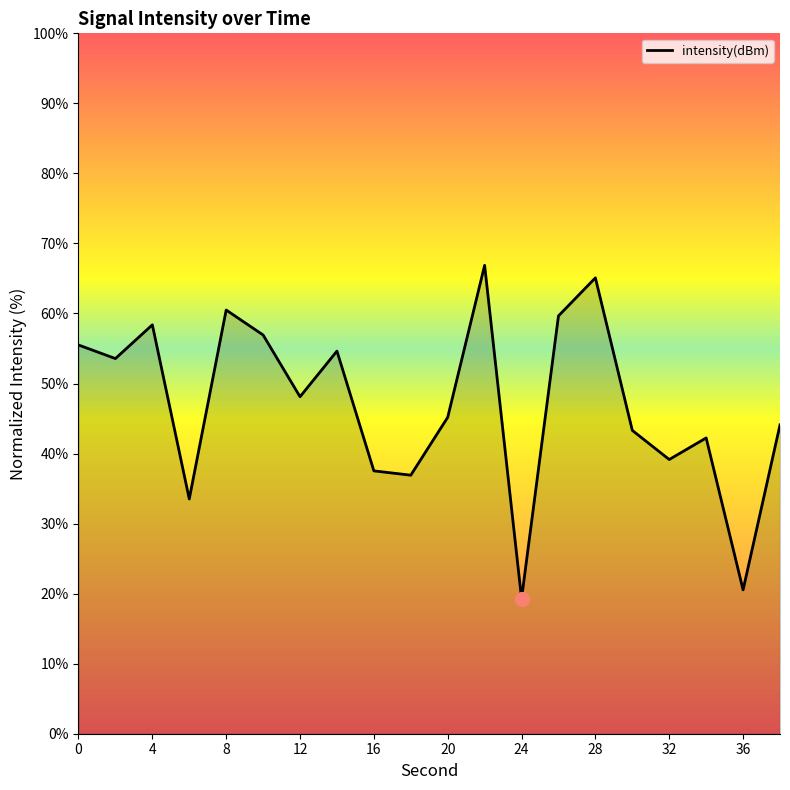

What is the difference between the maximum and minimum values?

47.6